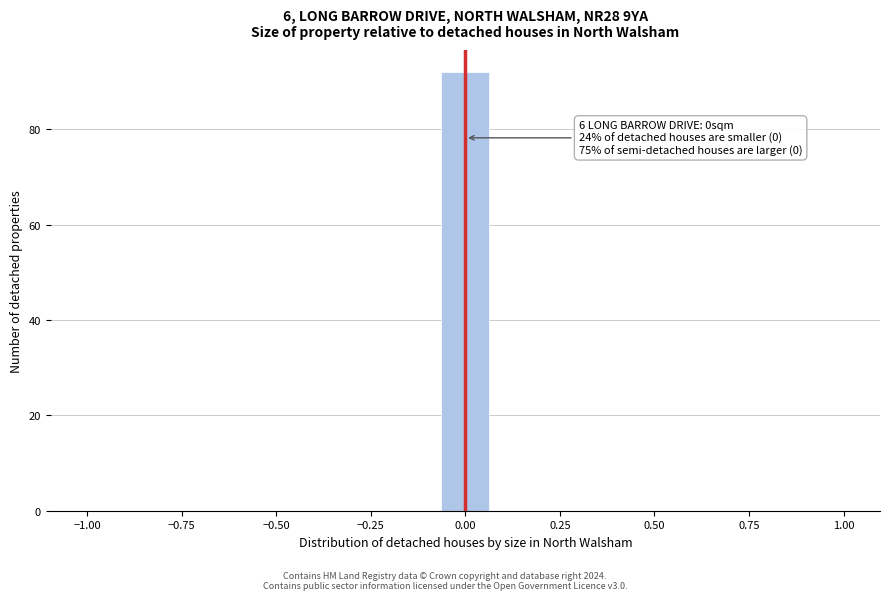

Read against the x-axis, roughly where is the centre of the tallest bar?

0.00